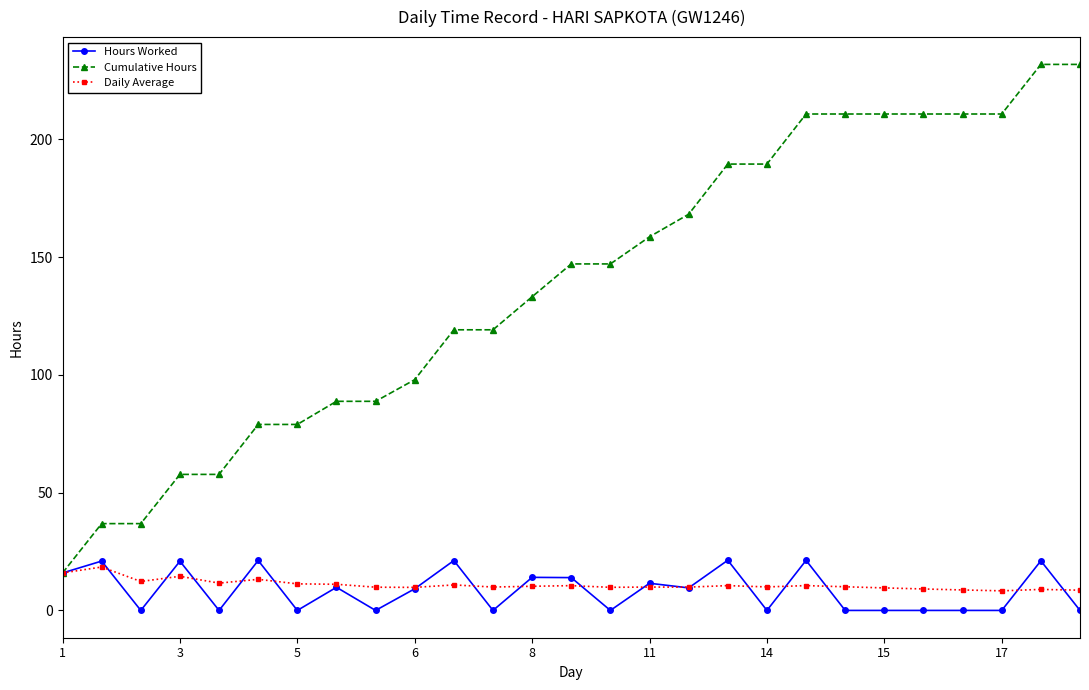

What is the lowest value of the Daily Average series?

8.3